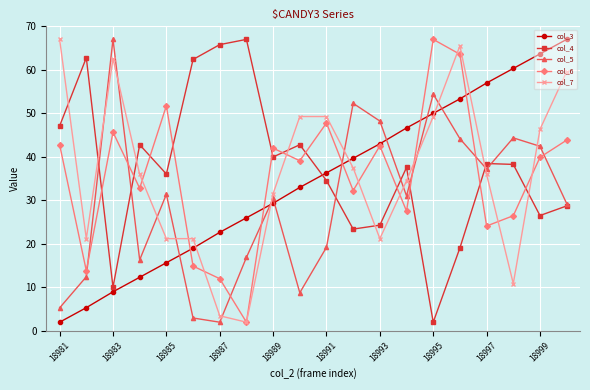

Which series has the largest total across all categories?

col_4